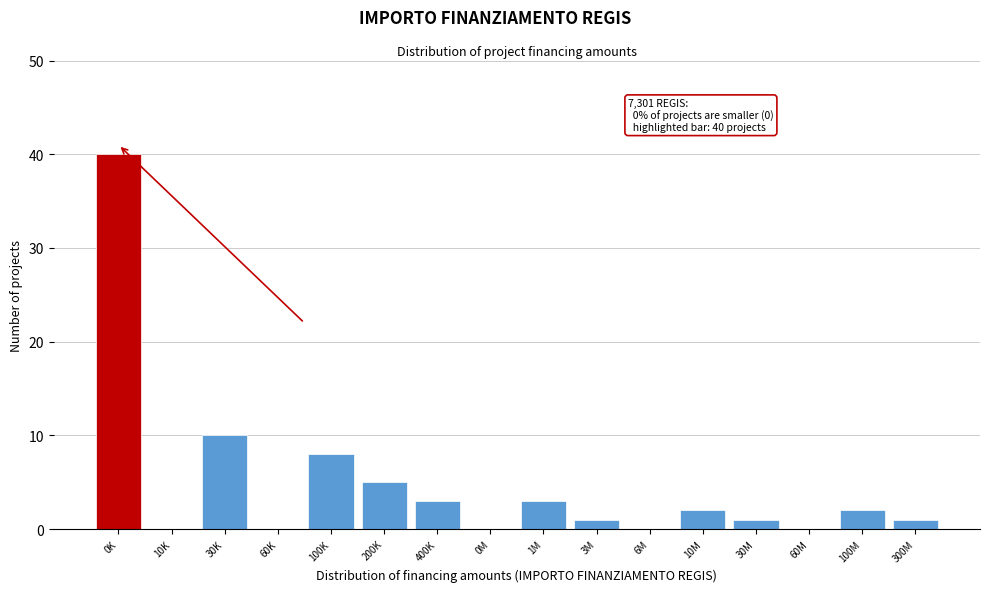

Reading left to right, extract all data points from this chart.

0K=40	10K=0	30K=10	60K=0	100K=8	200K=5	400K=3	0M=0	1M=3	3M=1	6M=0	10M=2	30M=1	60M=0	100M=2	300M=1